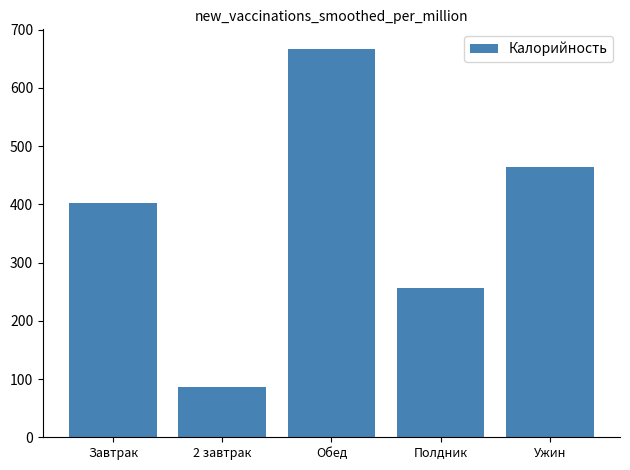

What is the difference between the values at 2 завтрак and Обед?

581